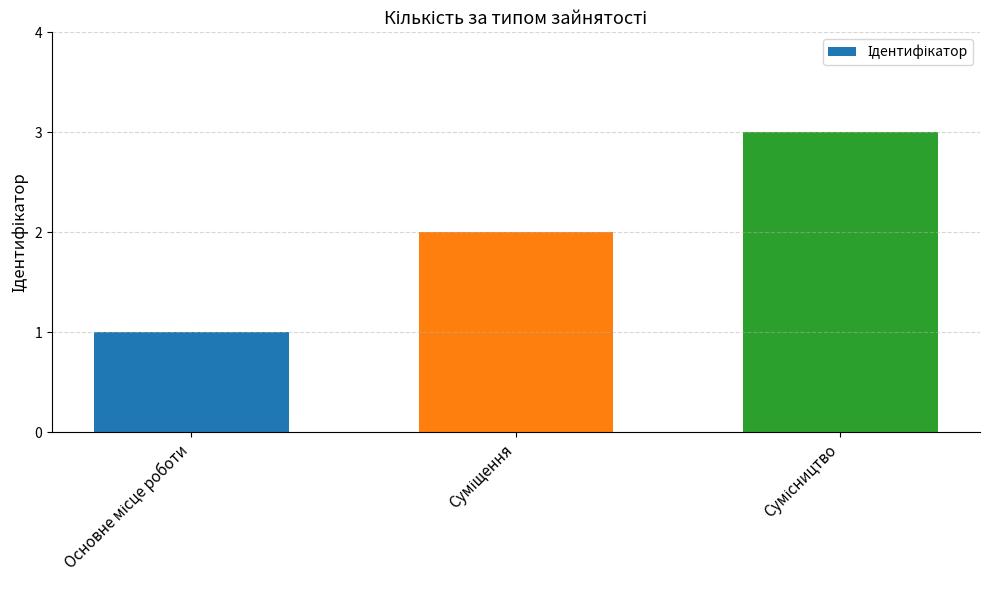

What is the sum of all values?

6